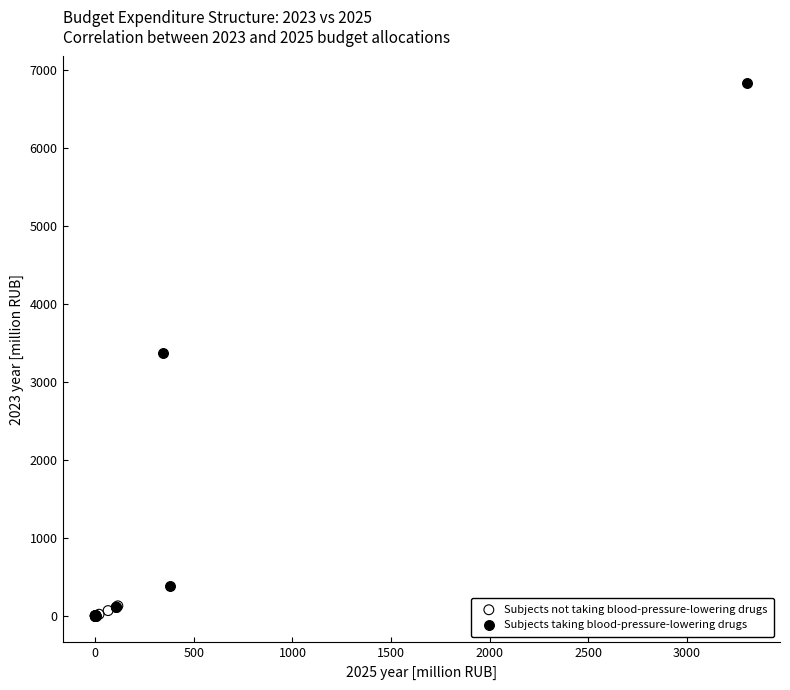

Which series has the widest spread of Y values?

Subjects taking blood-pressure-lowering drugs